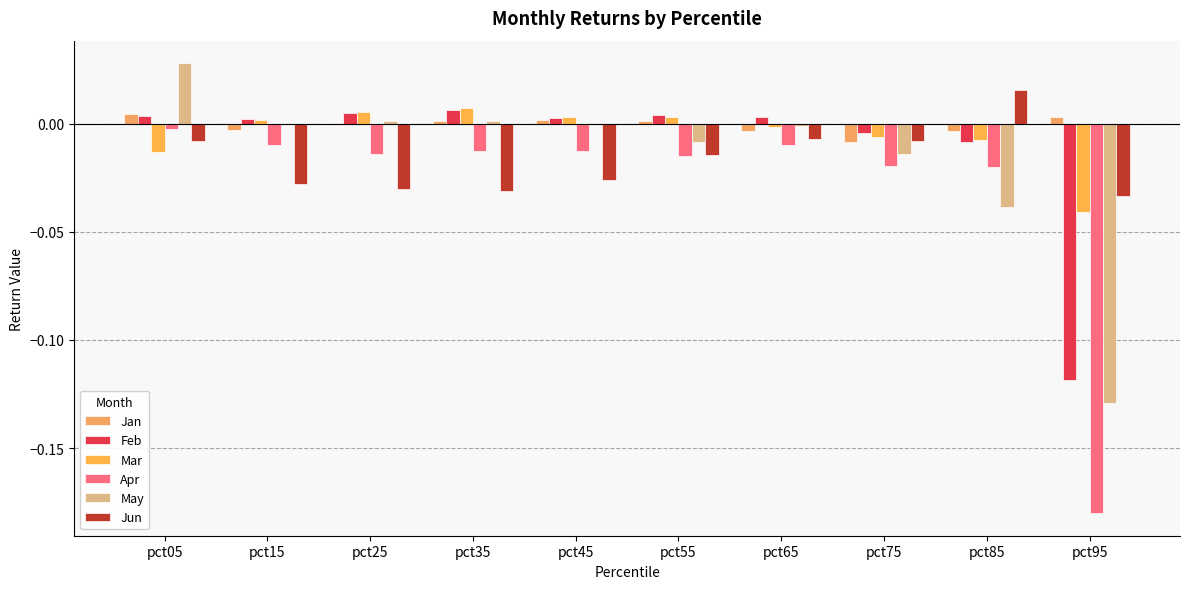

Does the chart contain stacked bars?

No